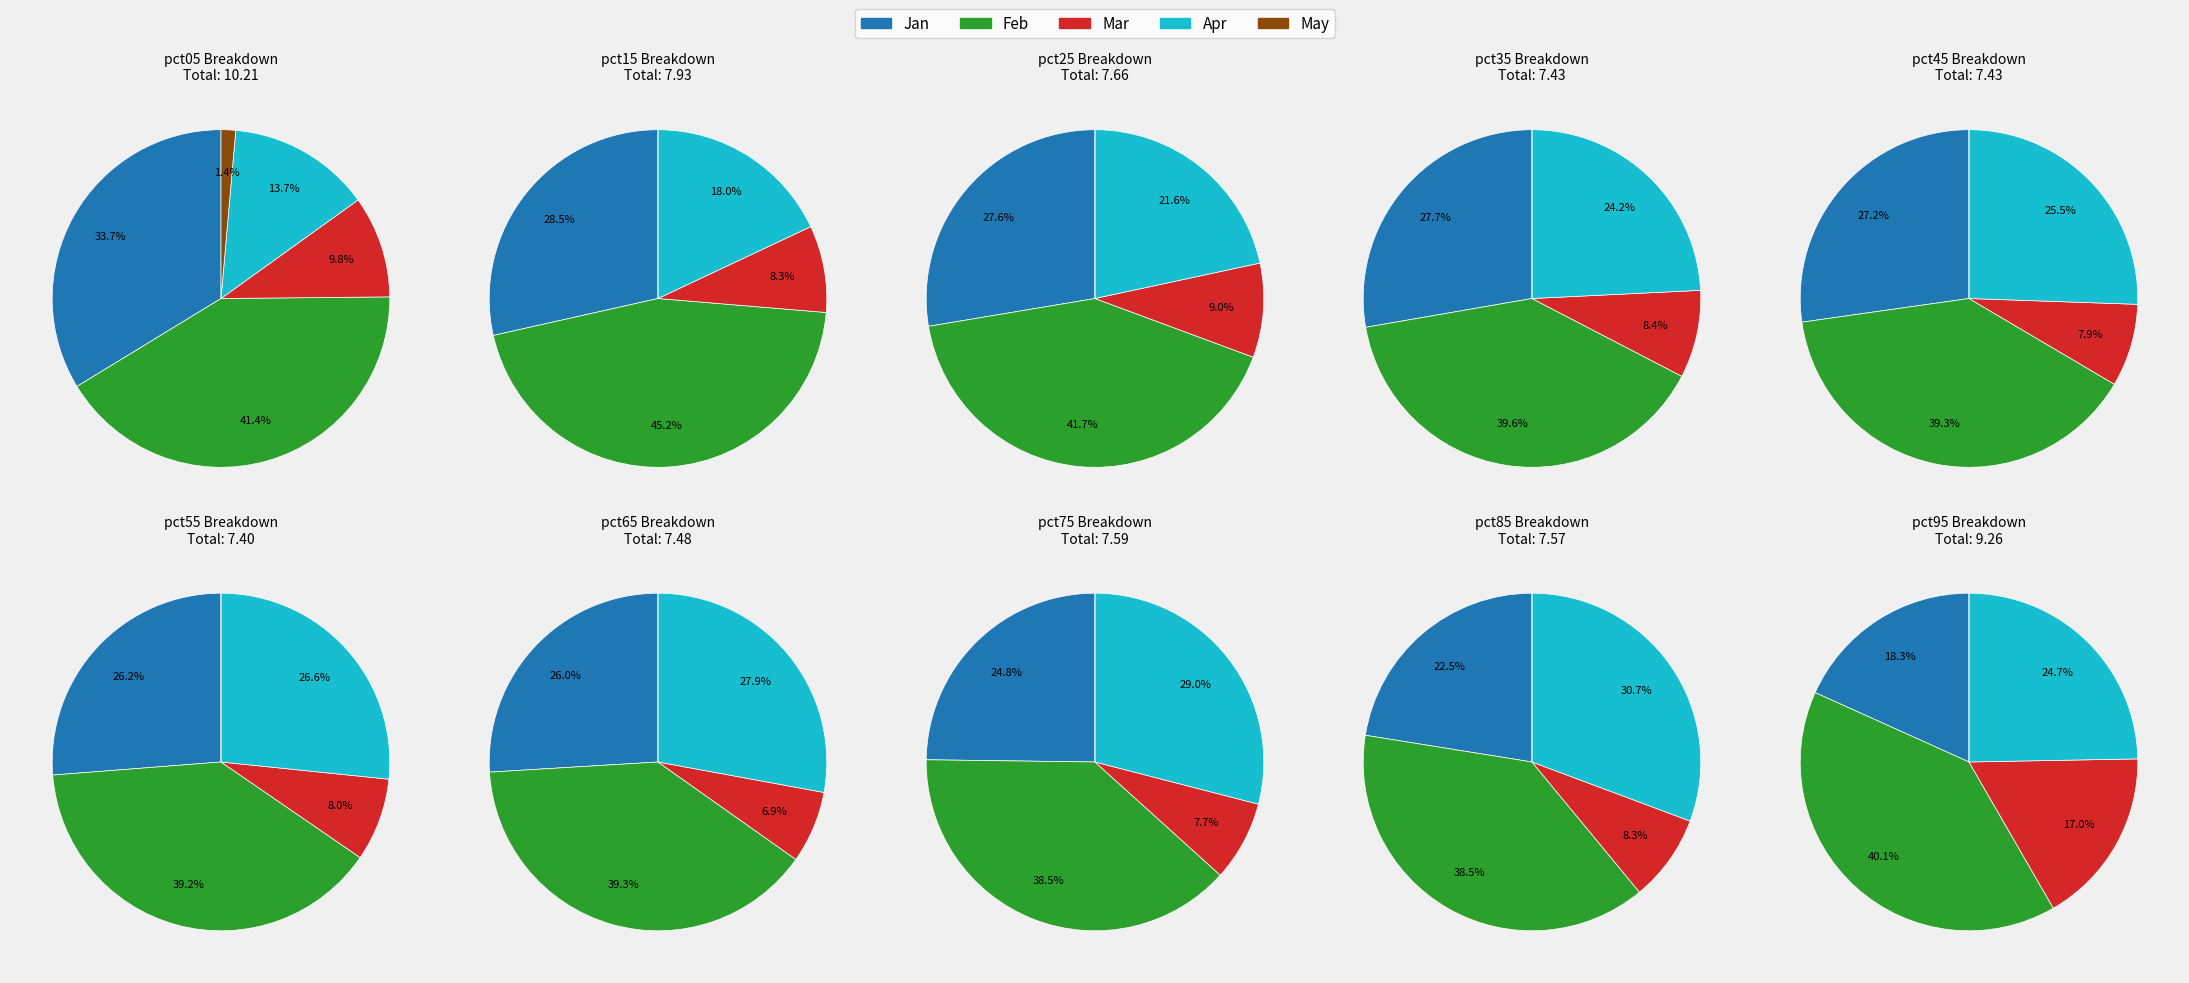

The pct95 slice represents 2% of the pie. True or false?

False